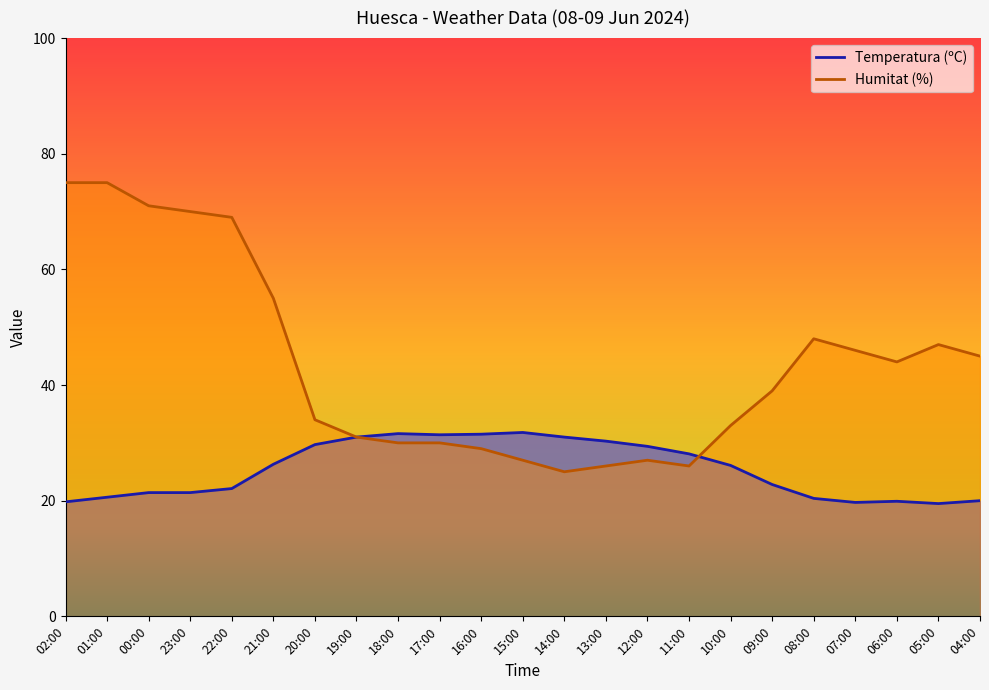

Reading right to left, extract all data points from this chart.

Temperatura (ºC): 20.0	19.5	19.9	19.7	20.4	22.8	26.1	28.1	29.4	30.3	31.0	31.8	31.5	31.4	31.6	31.0	29.7	26.3	22.1	21.4	21.4	20.6	19.8
Humitat (%): 45.0	47.0	44.0	46.0	48.0	39.0	33.0	26.0	27.0	26.0	25.0	27.0	29.0	30.0	30.0	31.0	34.0	55.0	69.0	70.0	71.0	75.0	75.0